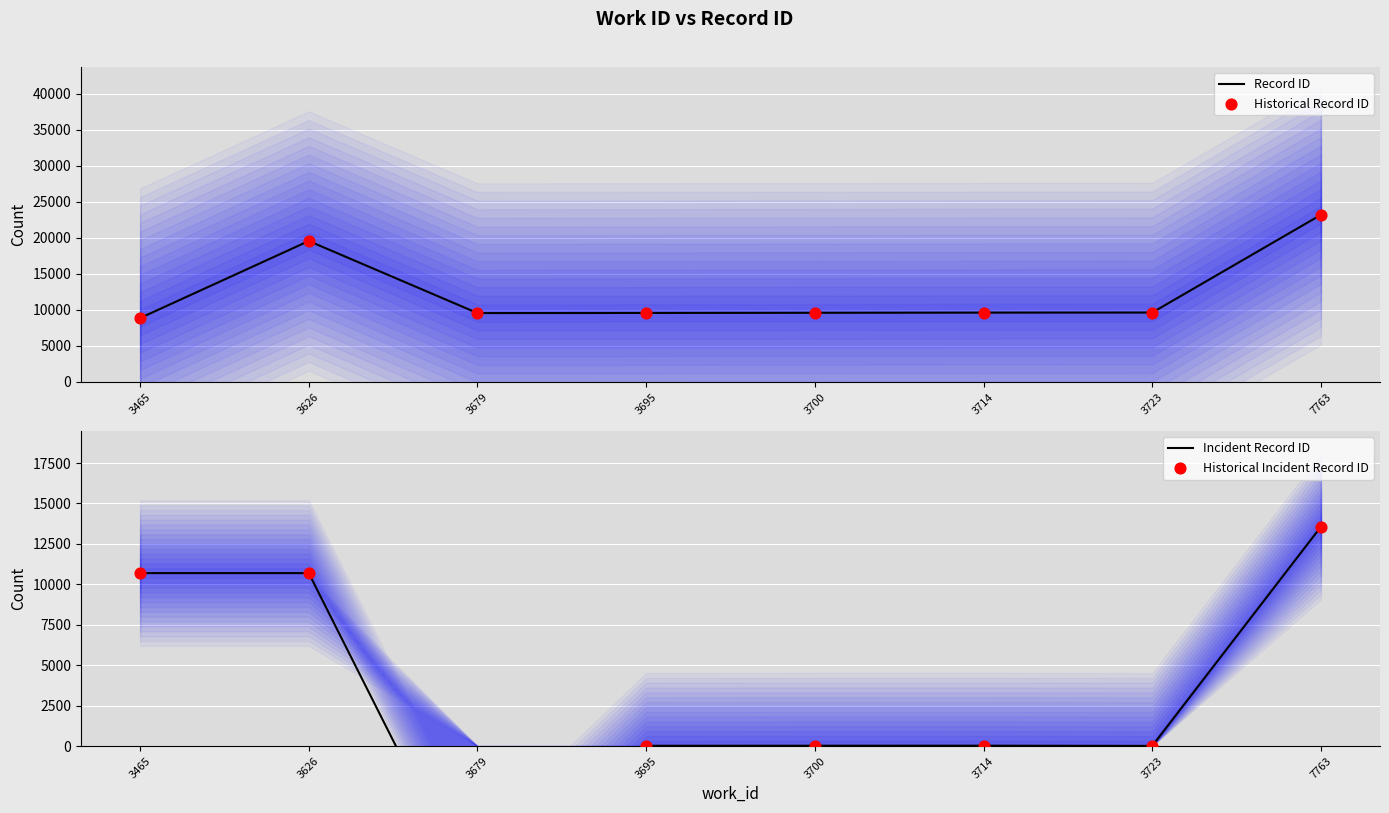

The Record ID series shows 5716 at 3700. True or false?

False